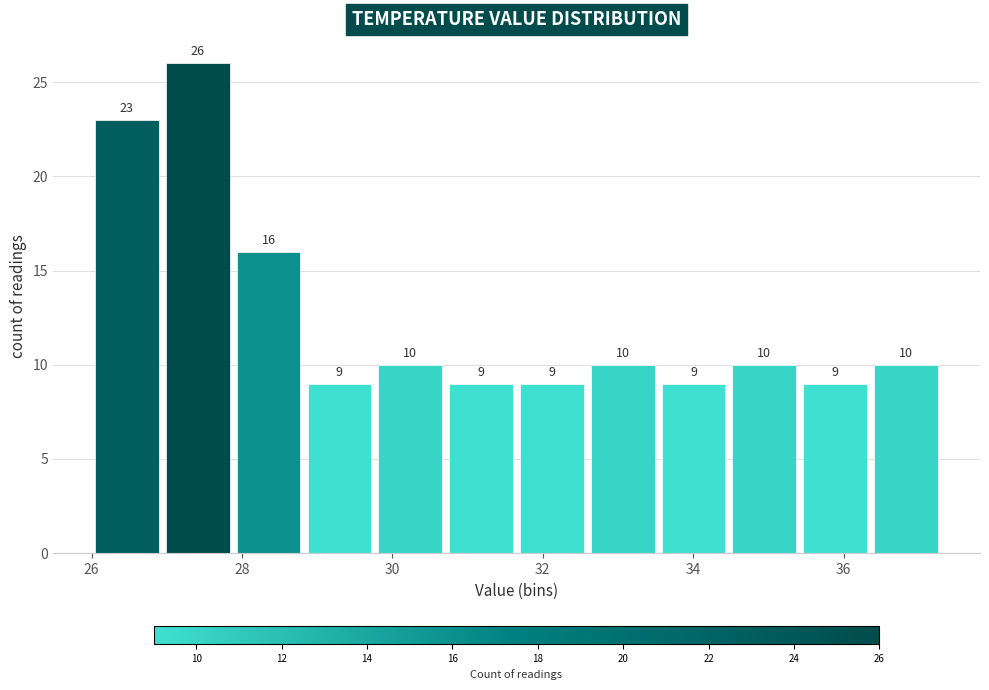

Reading left to right, transcribe this chart: for each bar, give the range it covers on the x-axis and its height. The bar edges are not printed on the chart, so give them approximately, as read against the axis.

26.0 to 27.0: 23
27.0 to 27.8: 26
27.8 to 28.8: 16
28.8 to 29.8: 9
29.8 to 30.8: 10
30.8 to 31.6: 9
31.6 to 32.6: 9
32.6 to 33.6: 10
33.6 to 34.4: 9
34.4 to 35.4: 10
35.4 to 36.4: 9
36.4 to 37.4: 10